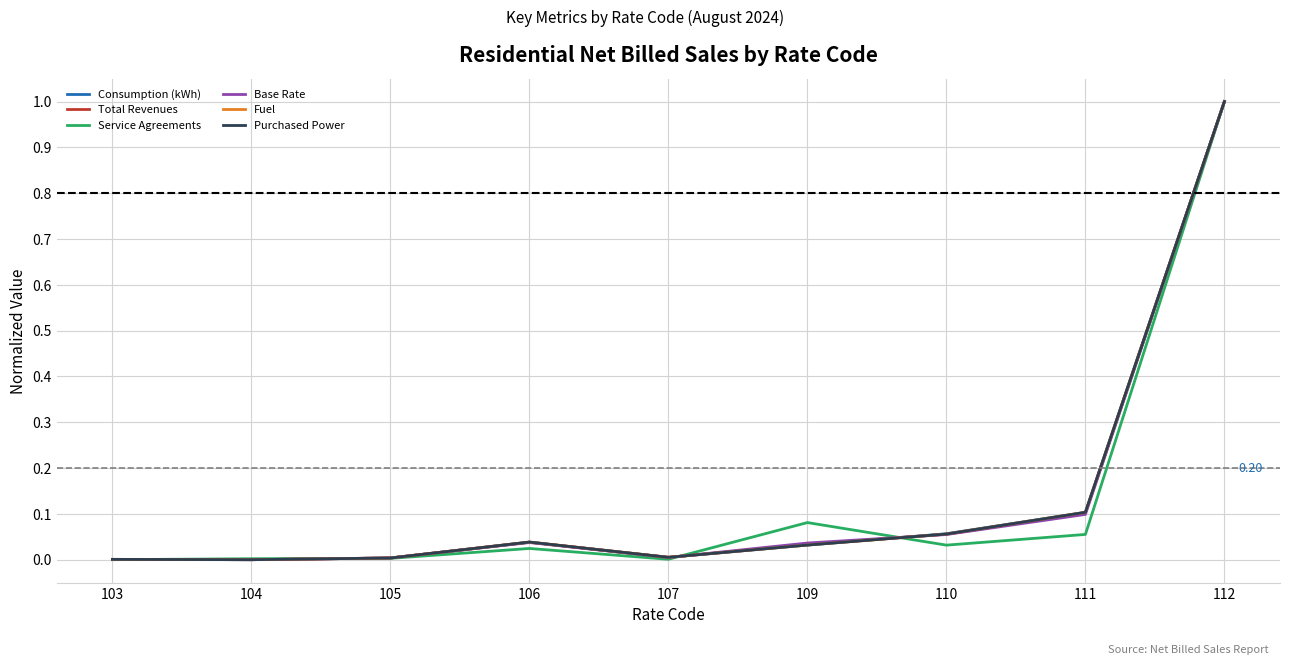

Between 107 and 109, which series saw the biggest shift?

Service Agreements